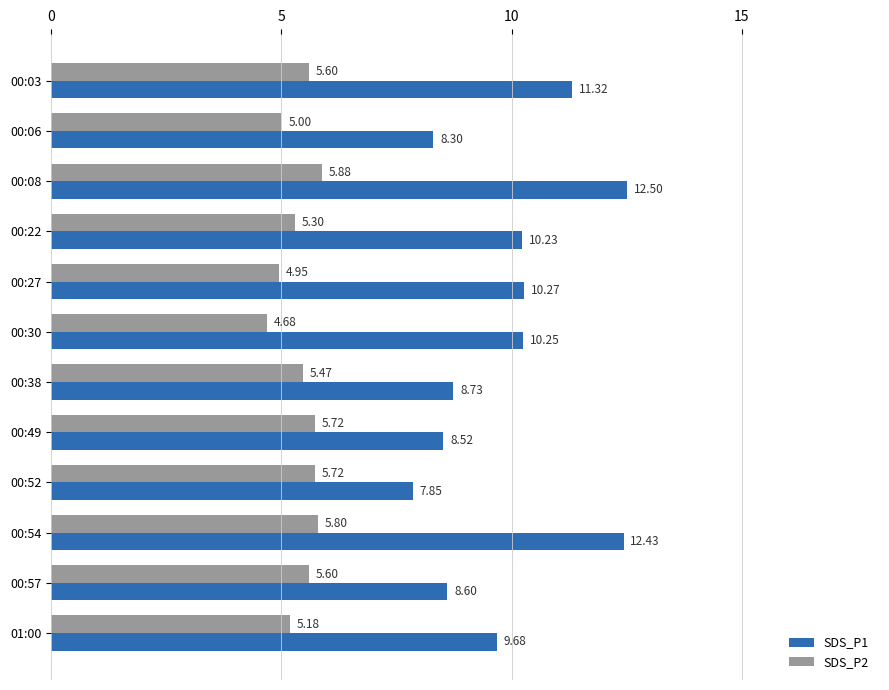

How many data points in SDS_P2 are less than 5?

2